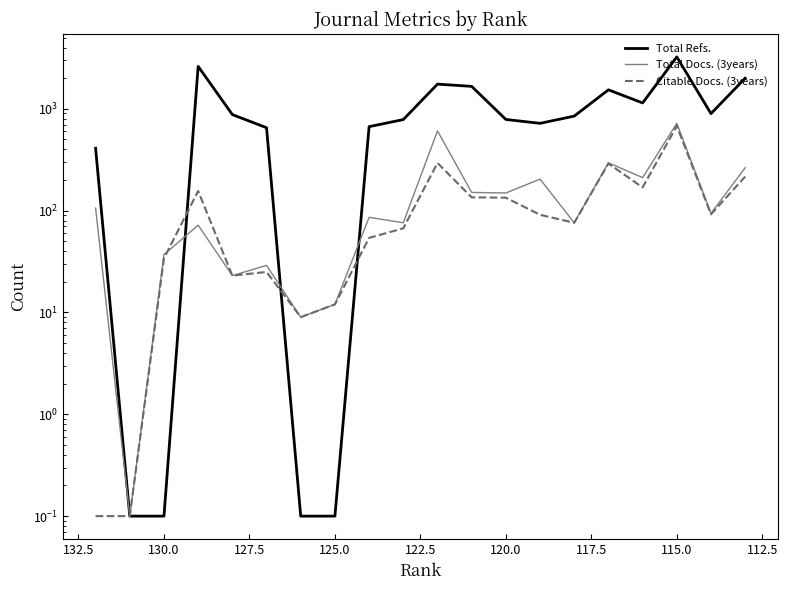

How many lines are shown in the chart?

3